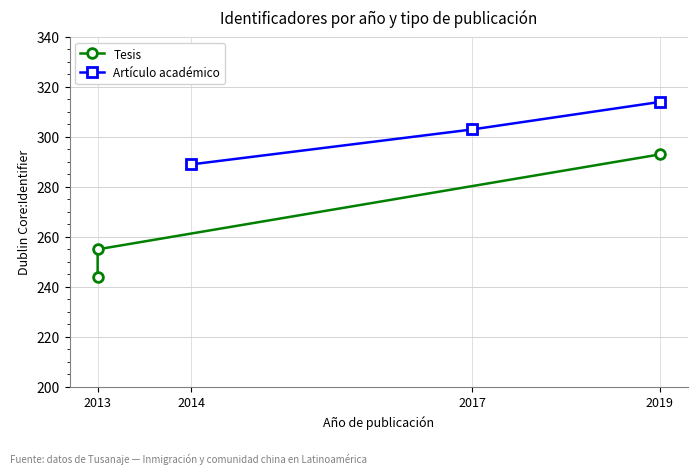

What is the value of the Tesis point at the 2nd from the left?

255